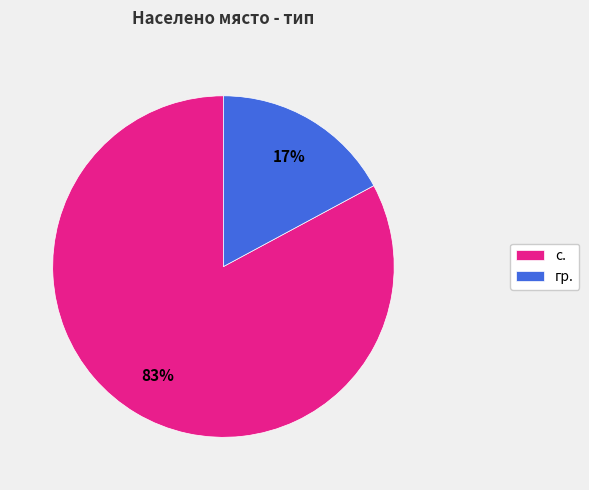

Which category has the biggest portion of the pie?

с.